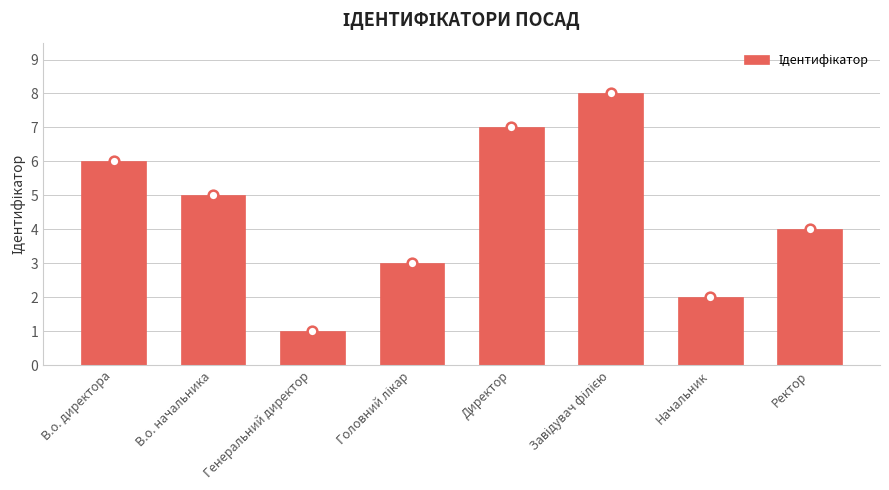

What is the smallest value displayed?

1